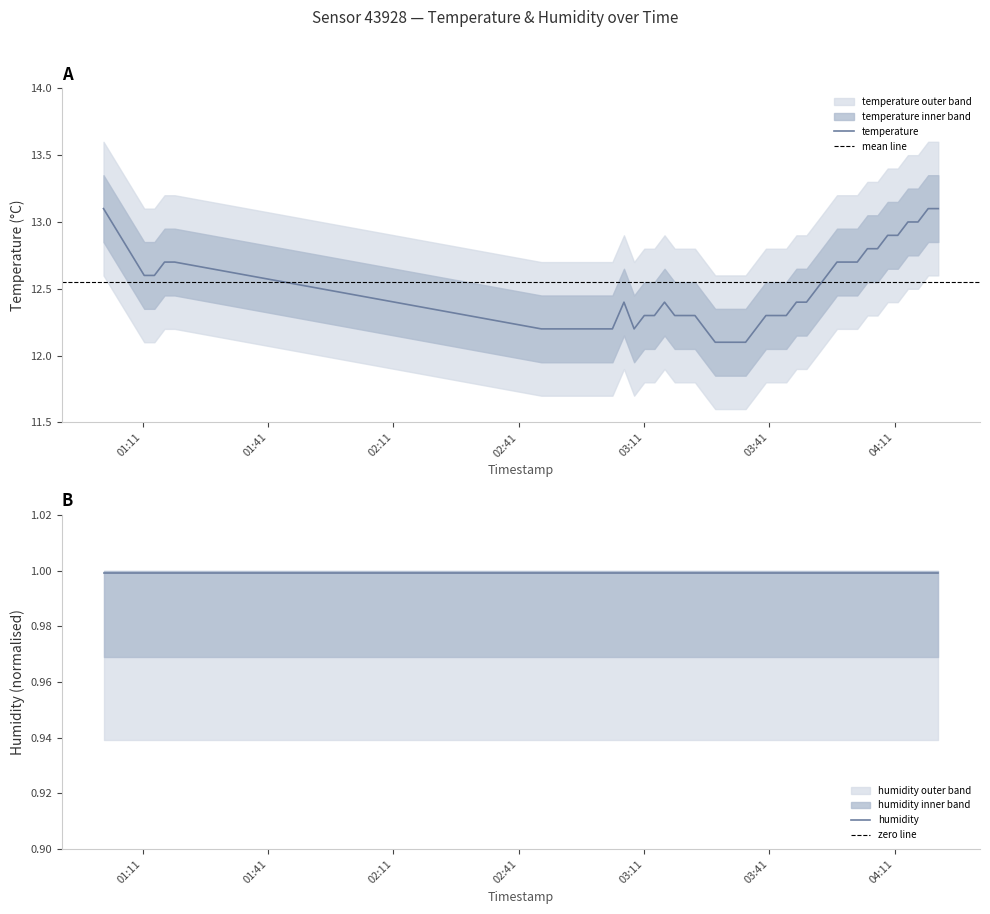

What is the value of the 1st point from the left?

13.1